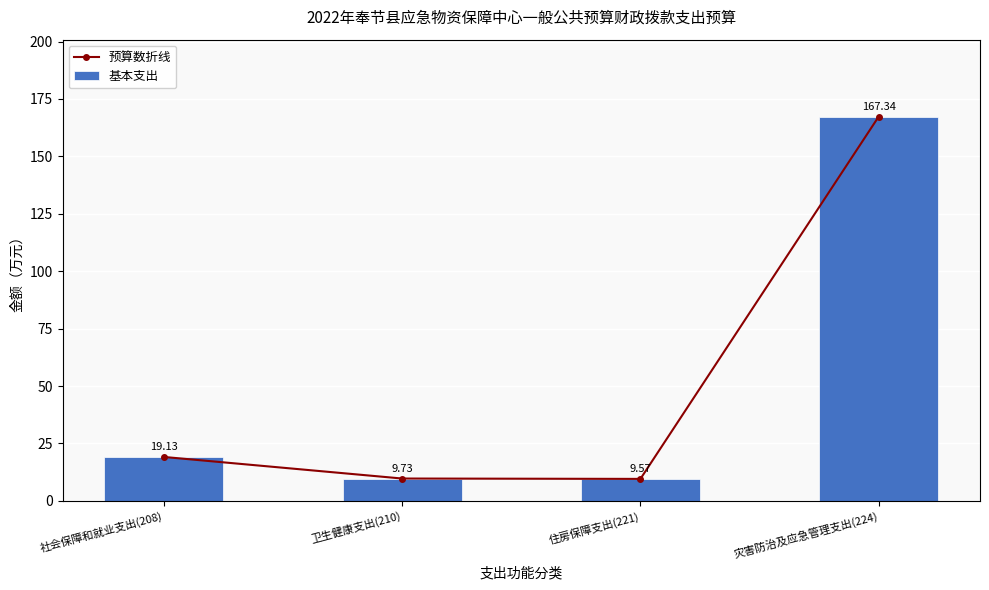

The value of 基本支出 at 社会保障和就业支出(208) is 10.8. True or false?

False